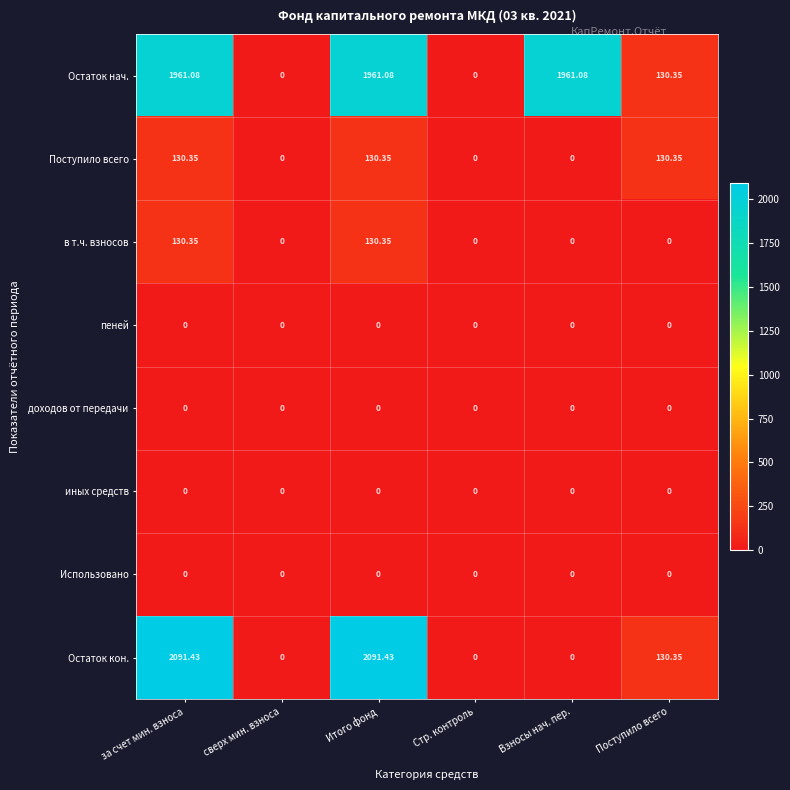

Which series has the largest range (max minus min)?

Остаток кон.